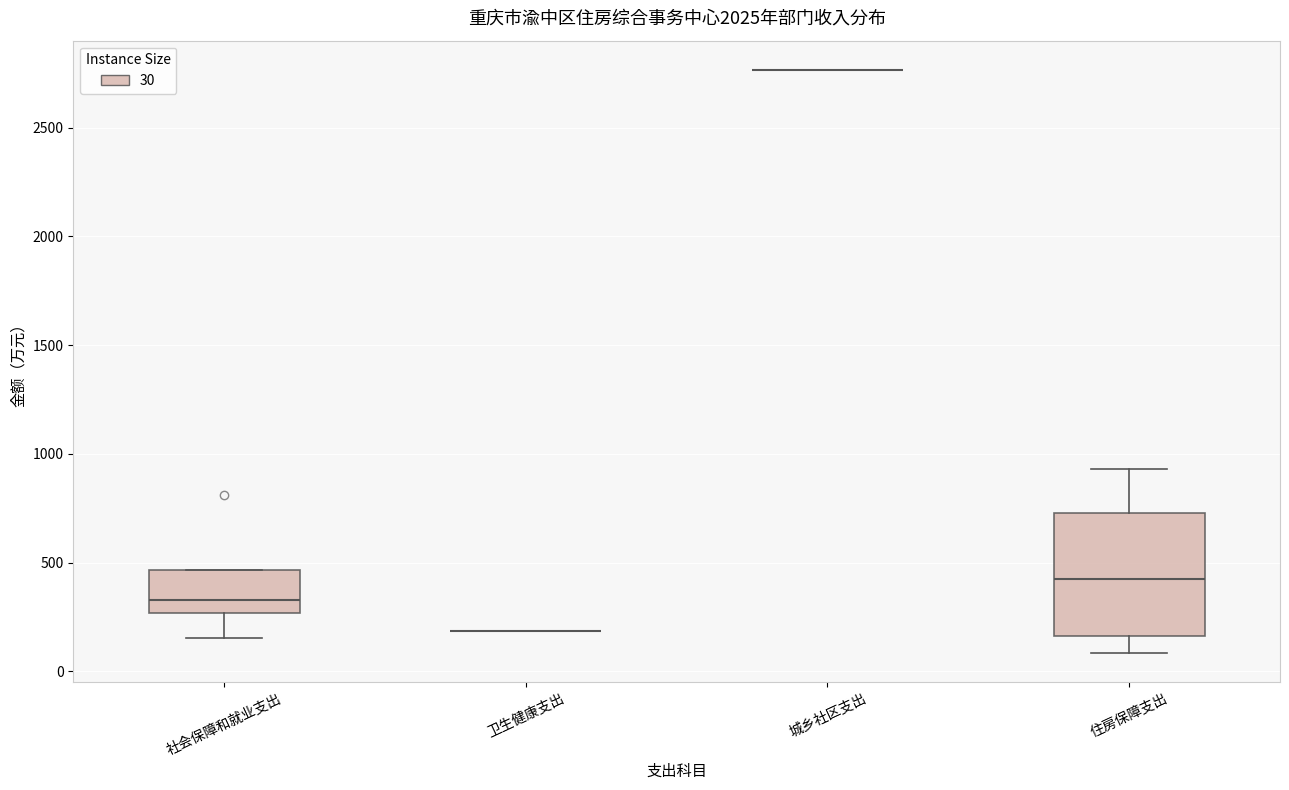

Reading left to right, read every box against the y-axis: the position of its median line, the range the box covers, and the ends of its whiskers. The values are not printed on the chart, so give them approximately, as read against the axis.

社会保障和就业支出: median 350, box 250 to 450, whiskers 150 to 450
卫生健康支出: box collapsed to a line at 200, whiskers 200 to 200
城乡社区支出: box collapsed to a line at 2750, whiskers 2750 to 2750
住房保障支出: median 400, box 150 to 750, whiskers 100 to 950